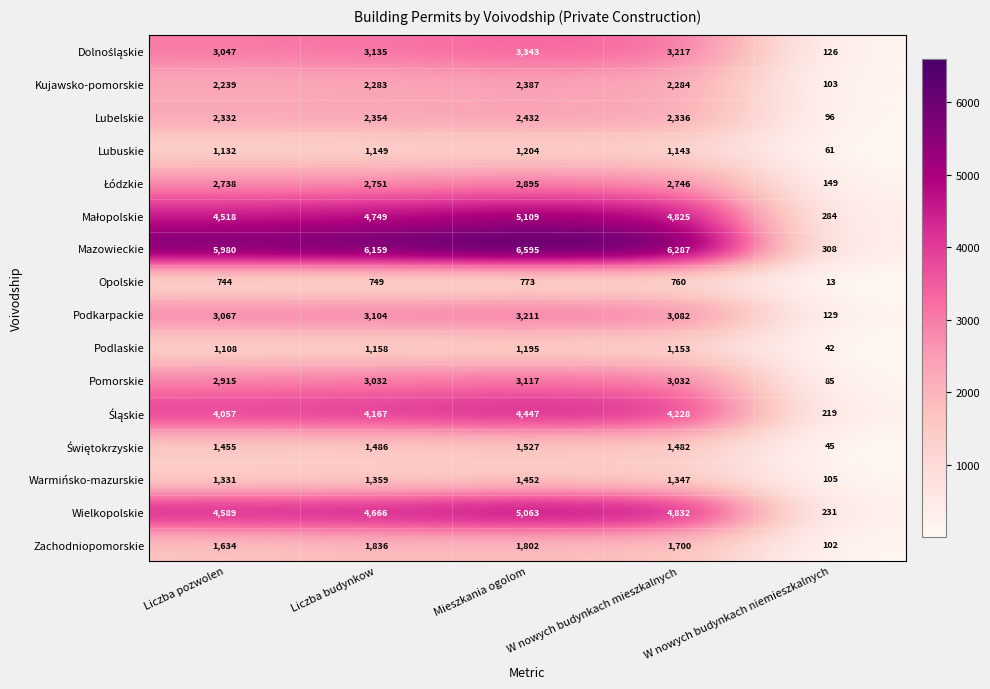

How many distinct data groups are displayed?

16